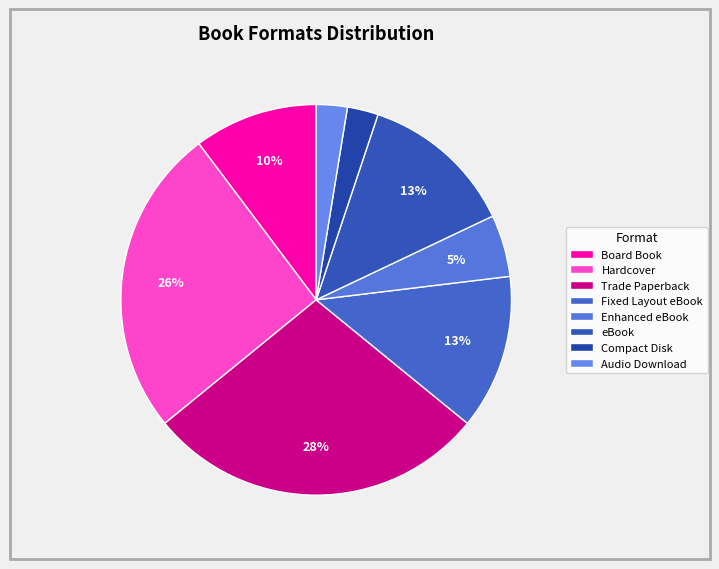

Count the number of slices in the pie.

8